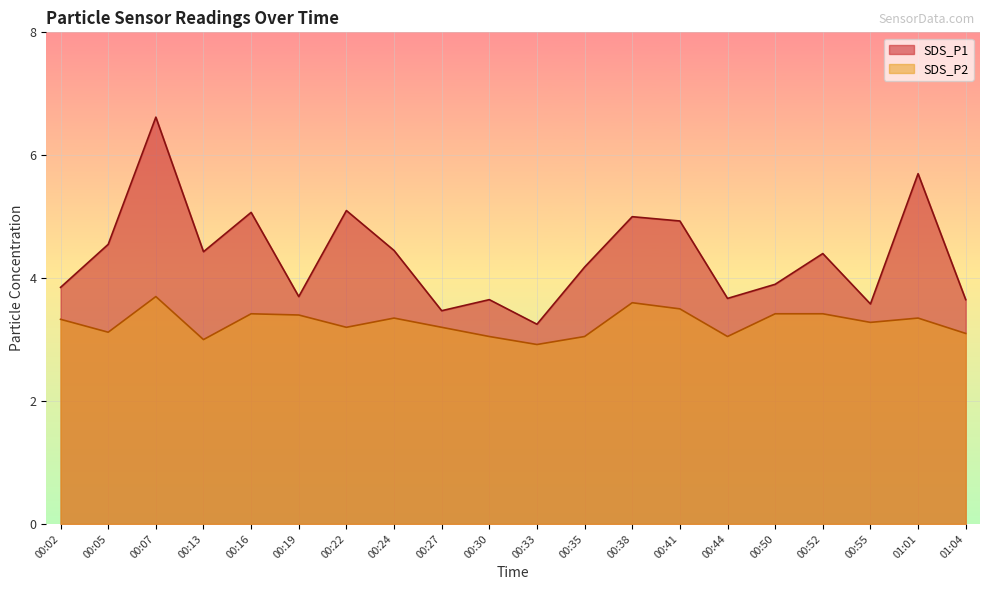

Which series has the largest range (max minus min)?

SDS_P1